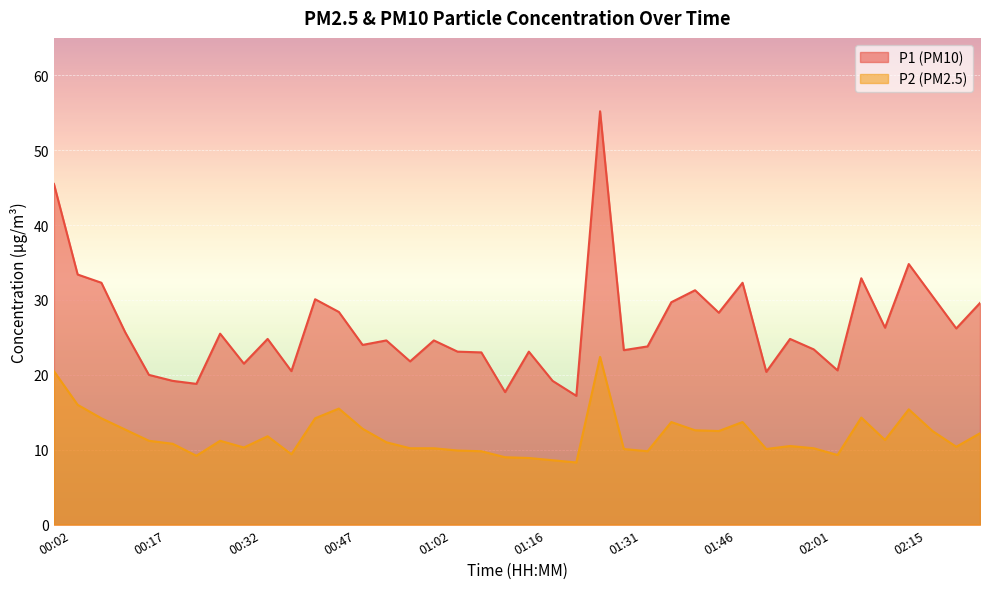

Reading left to right, what are all the values shown in this chart?

P1: 45.5	33.4	32.3	25.7	20.0	19.2	18.8	25.5	21.5	24.8	20.5	30.1	28.4	24.0	24.6	21.8	24.6	23.1	23.0	17.7	23.1	19.2	17.2	55.2	23.3	23.8	29.7	31.3	28.3	32.3	20.4	24.8	23.4	20.6	32.9	26.3	34.8	30.5	26.2	29.6
P2: 20.5	16.0	14.2	12.7	11.2	10.8	9.2	11.2	10.3	11.8	9.4	14.2	15.5	12.8	11.0	10.2	10.2	9.9	9.8	9.0	8.9	8.6	8.3	22.4	10.1	9.8	13.7	12.6	12.5	13.7	10.1	10.5	10.2	9.3	14.3	11.3	15.4	12.5	10.4	12.2